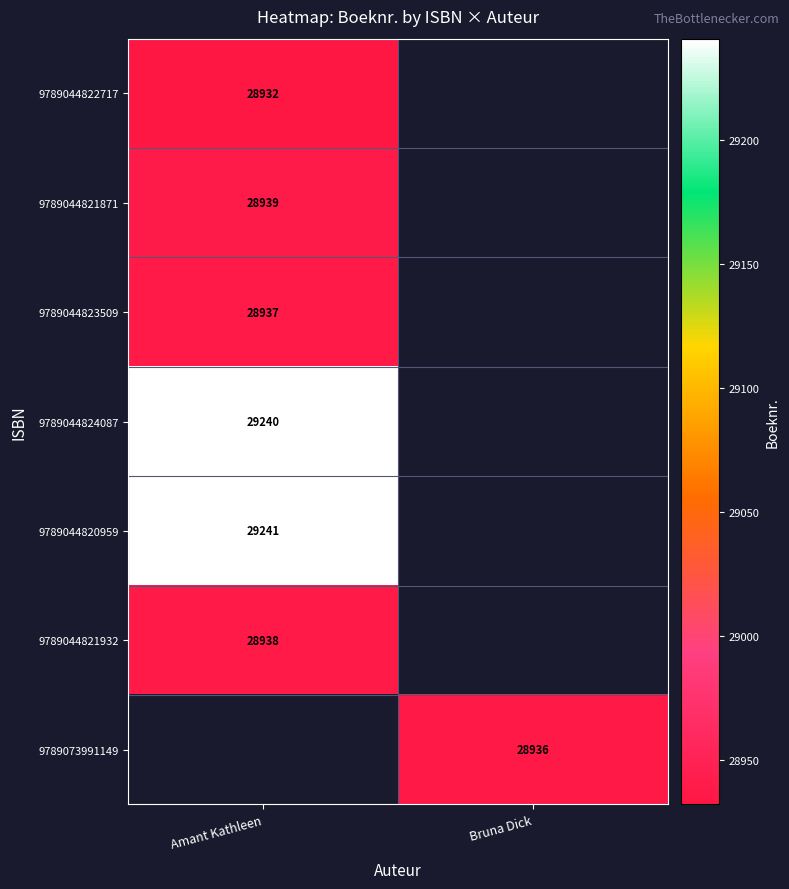

Which has a higher value, Bruna Dick or Amant Kathleen?

Amant Kathleen